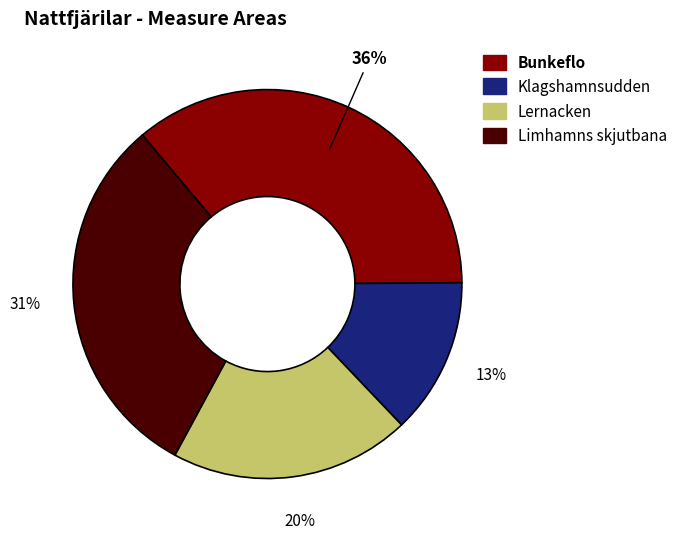

To the nearest percent, what is the difference between the Klagshamnsudden and Lernacken slice percentages?

7%